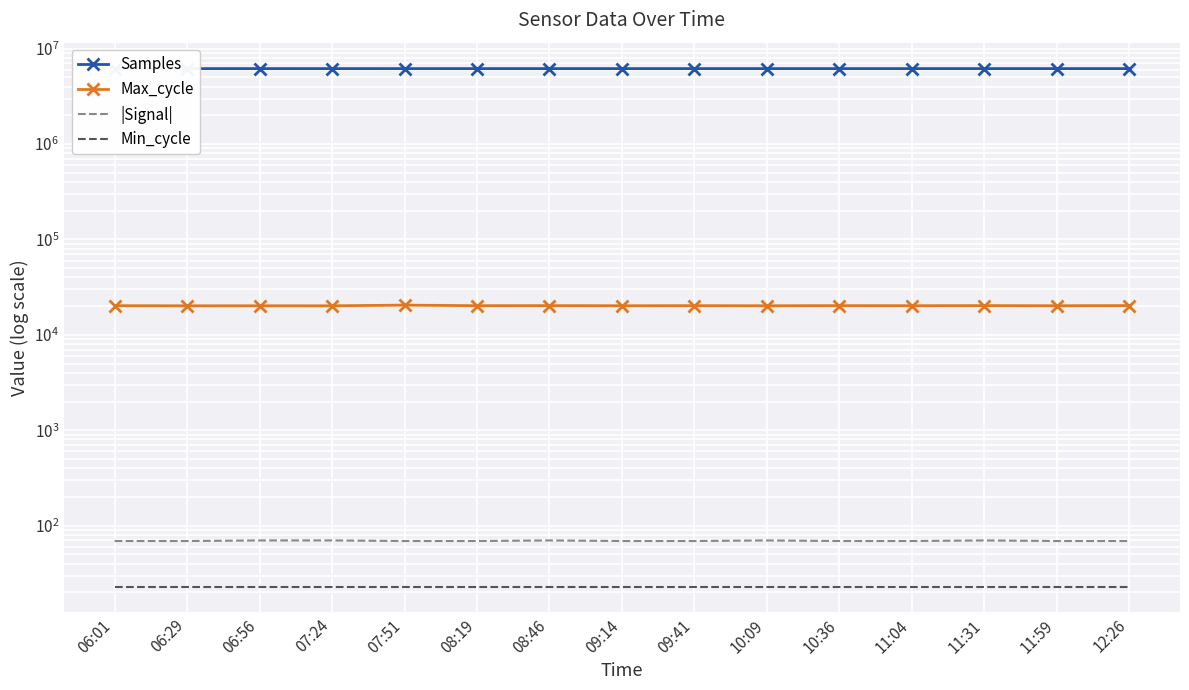

Reading left to right, extract all data points from this chart.

Samples: 6190751	6183355	6184427	6183417	6184869	6183800	6184100	6183600	6184200	6183900	6184050	6183700	6184300	6183500	6184600
Max_cycle: 20217	20170	20175	20170	20504	20220	20250	20200	20230	20190	20245	20210	20260	20195	20280
|Signal|: 69	69	70	70	69	69	70	69	69	70	69	69	70	69	69
Min_cycle: 23	23	23	23	23	23	23	23	23	23	23	23	23	23	23